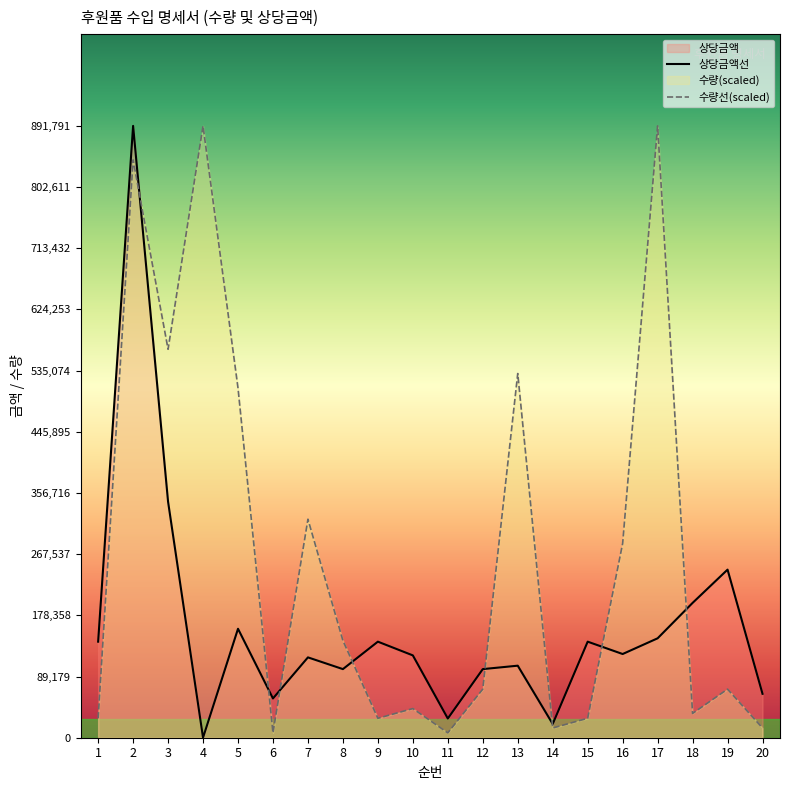

What is the smallest value displayed?

126.0